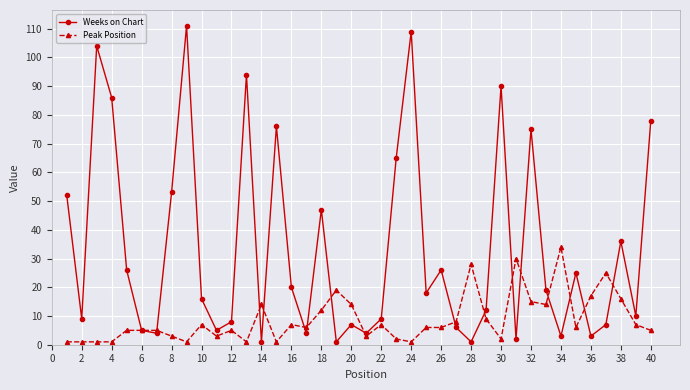

In Weeks on Chart, how many points are higher than both neighbors (excluding endpoints)?

12